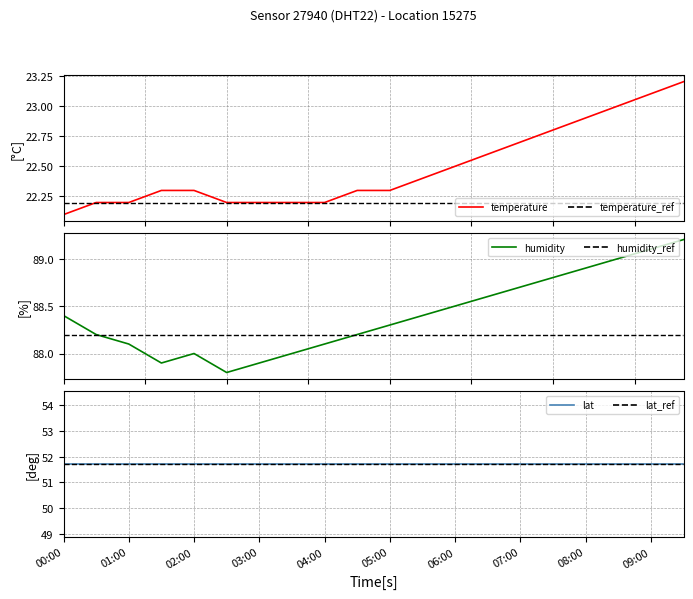

What is the minimum value for temperature_ref?

22.2